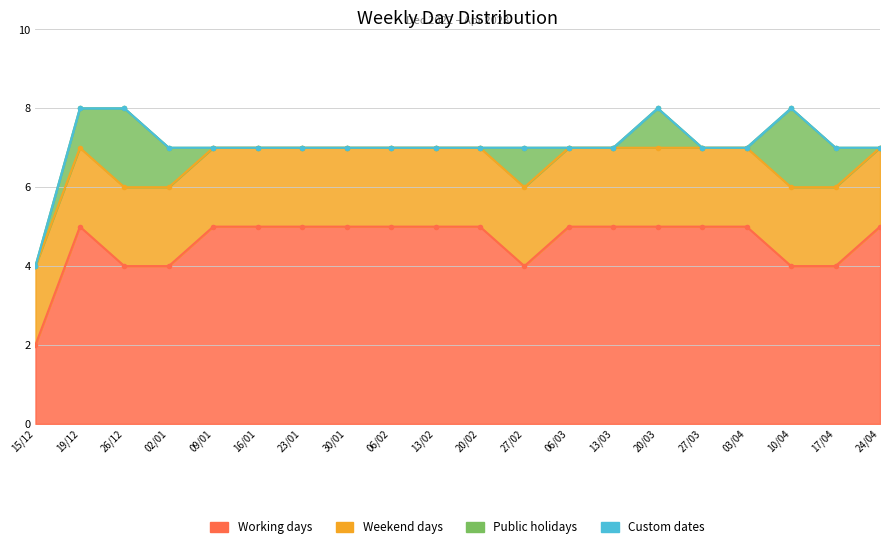

At 09/01, list the series in order from largest to smallest.

Working days, Weekend days, Public holidays, Custom dates